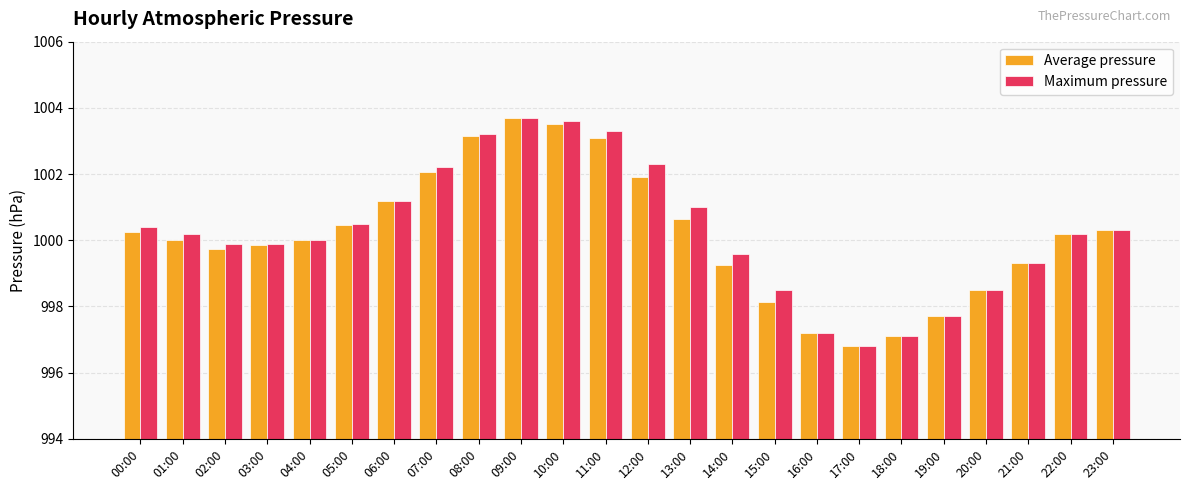

List the series in order of their overall mean, highest first.

Maximum pressure, Average pressure